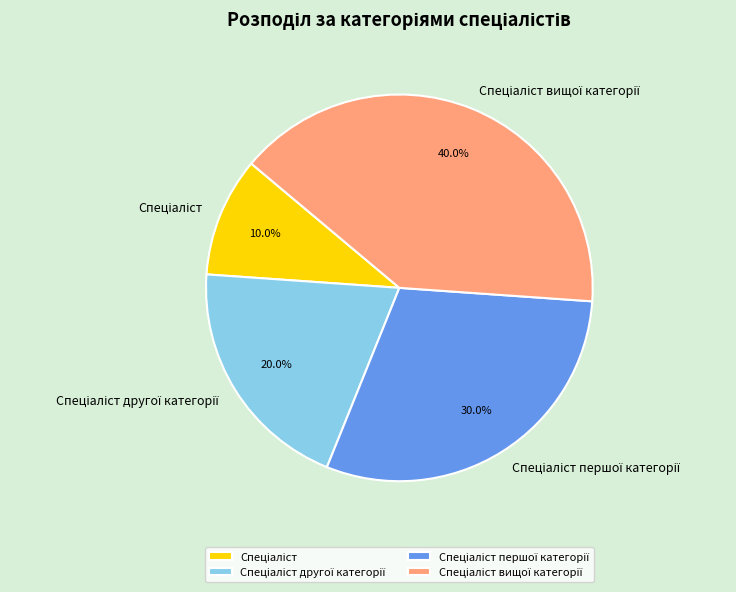

Is there a majority slice in this chart?

No